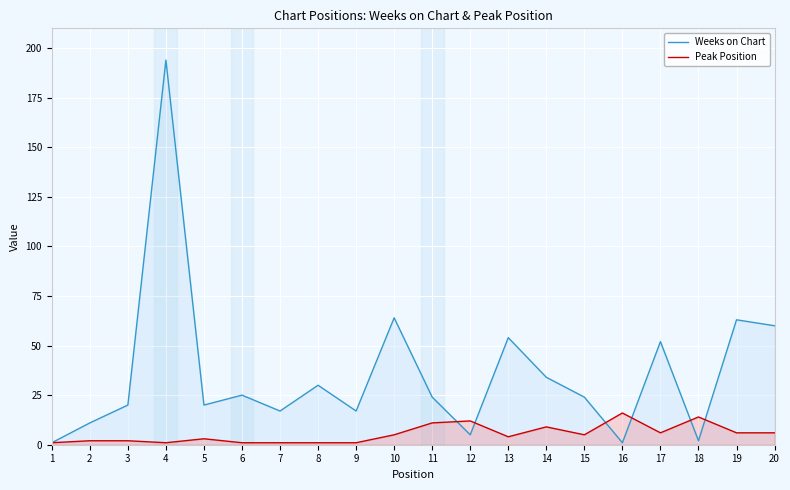

How many lines are shown in the chart?

2